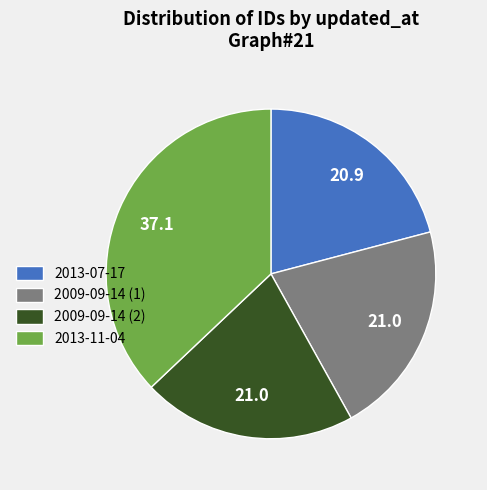

What is the ratio of the value at 2013-07-17 to the value at 2009-09-14 (2)?

1.0